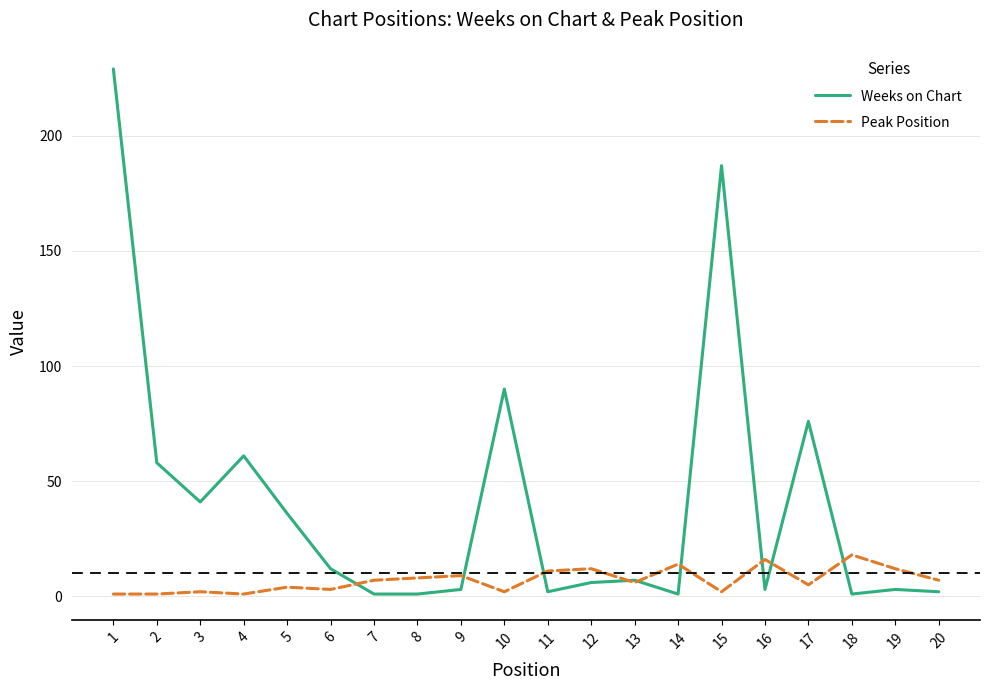

List the series in order of their peak value, lowest first.

Peak Position, Weeks on Chart